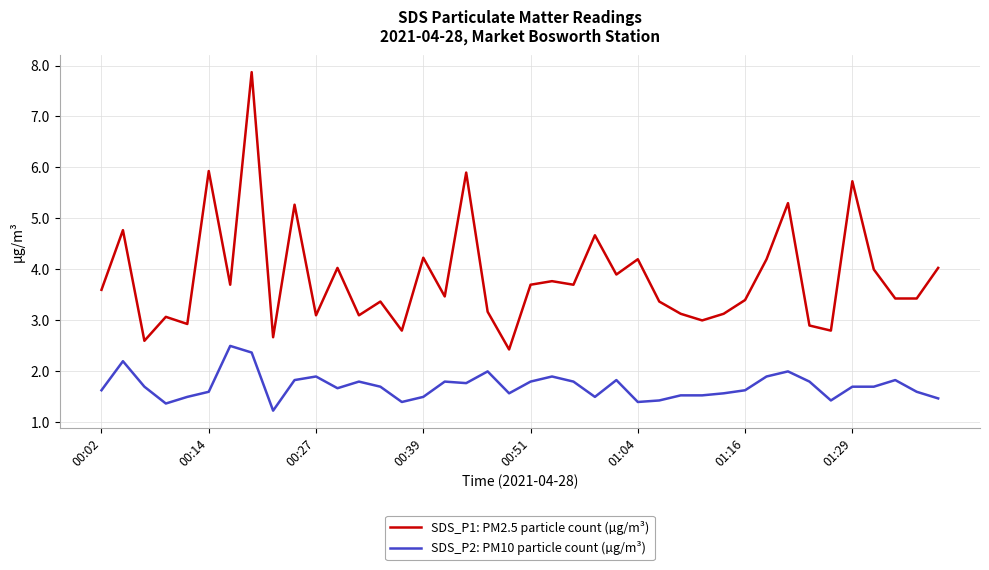

What is the difference between the maximum and minimum values in the SDS_P1: PM2.5 particle count (µg/m³) series?

5.4